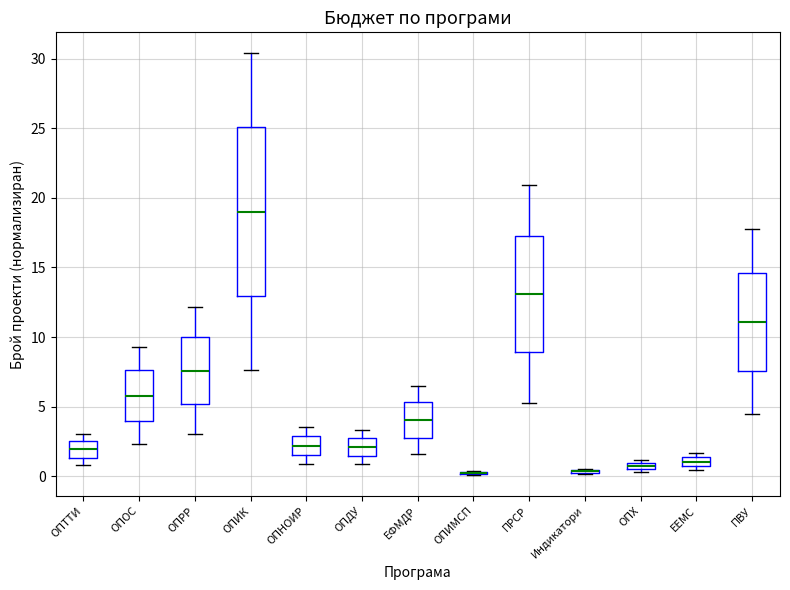

Comparing the boxes themselves (not the whiskers), which one is the tallest?

ОПИК